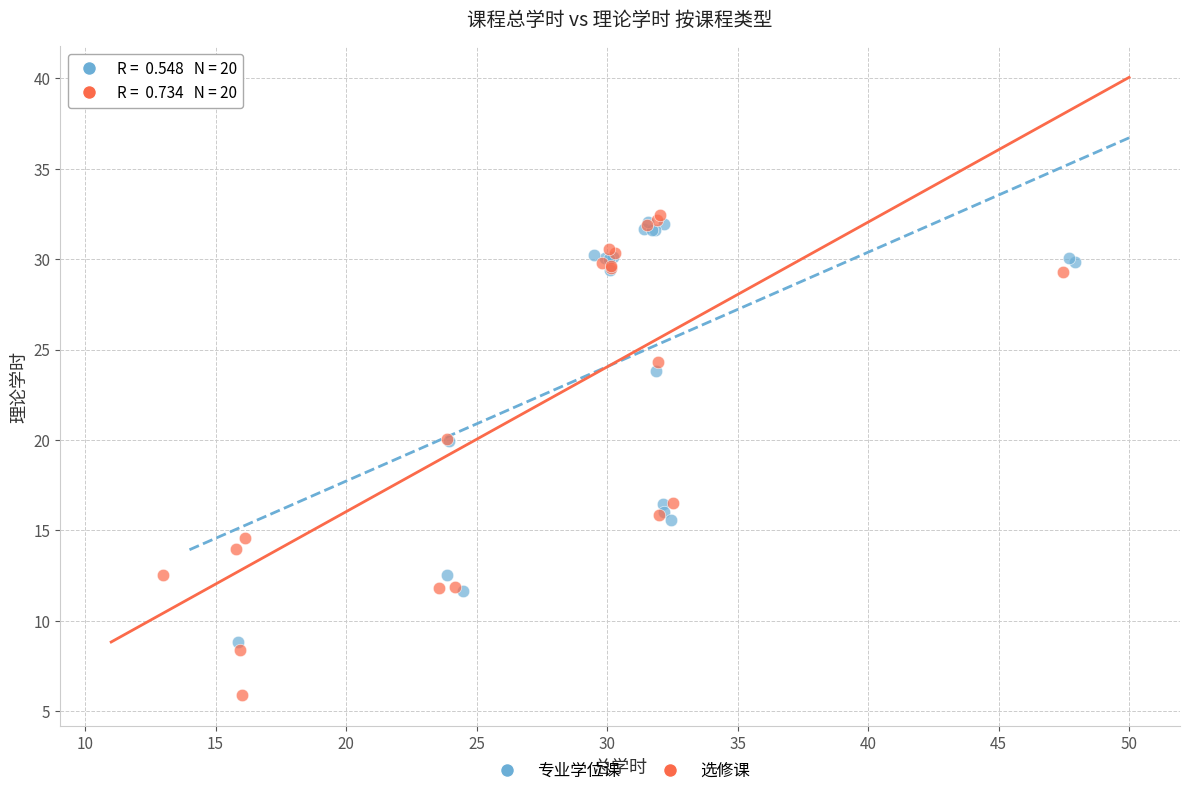

Which series has the largest Y range (max minus min)?

选修课